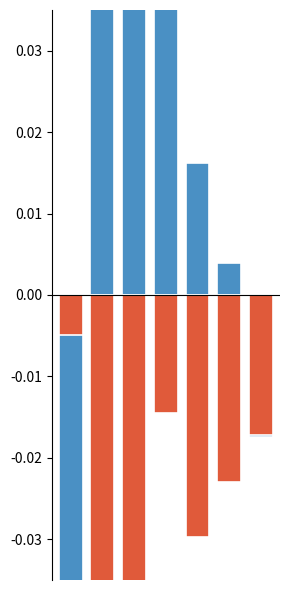

How many groups of bars are there?

7